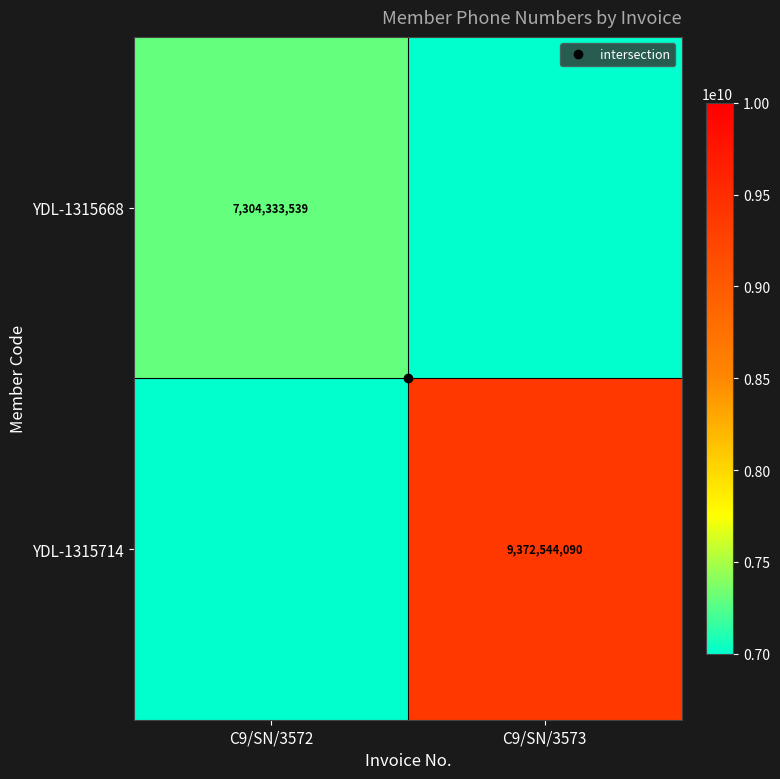

What is the difference between the maximum and minimum values in the YDL-1315668 series?

7304333539